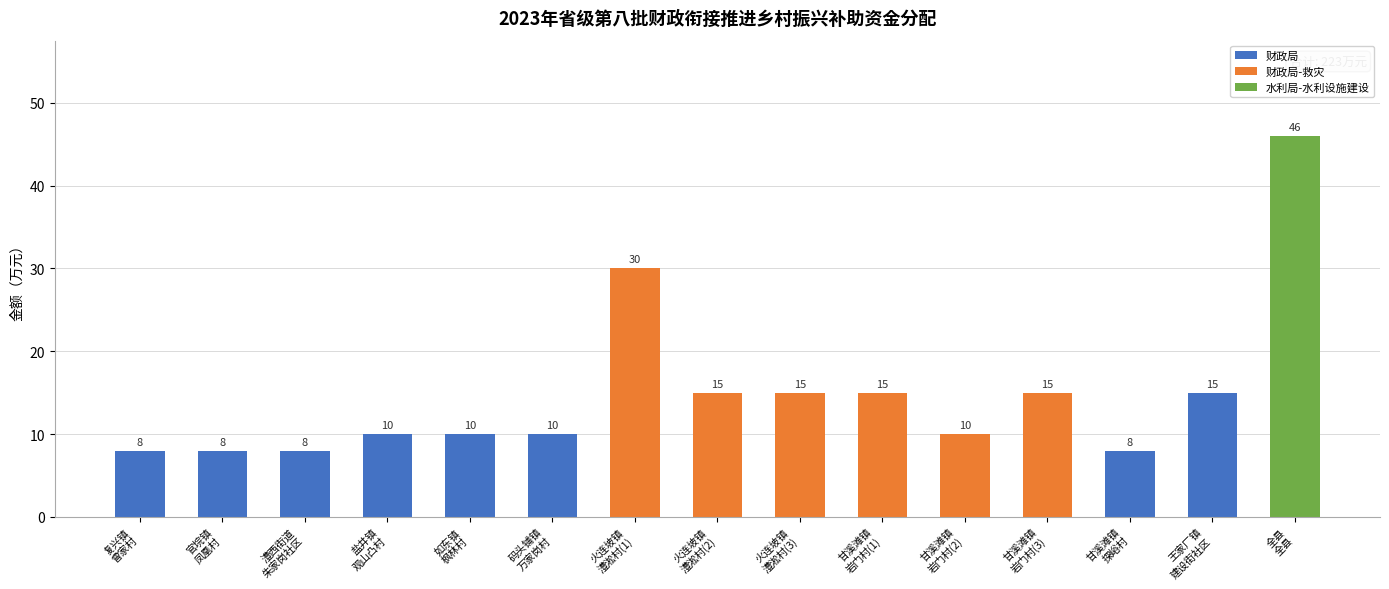

Reading left to right, transcribe all the data shown in this chart.

复兴镇
曾家村=8	官垸镇
凤凰村=8	澧西街道
朱家岗社区=8	盐井镇
观山凸村=10	如东镇
枫林村=10	码头铺镇
万家岗村=10	火连坡镇
澧淞村(1)=30	火连坡镇
澧淞村(2)=15	火连坡镇
澧淞村(3)=15	甘溪滩镇
岩门村(1)=15	甘溪滩镇
岩门村(2)=10	甘溪滩镇
岩门村(3)=15	甘溪滩镇
探峪村=8	王家厂镇
建设街社区=15	全县
全县=46